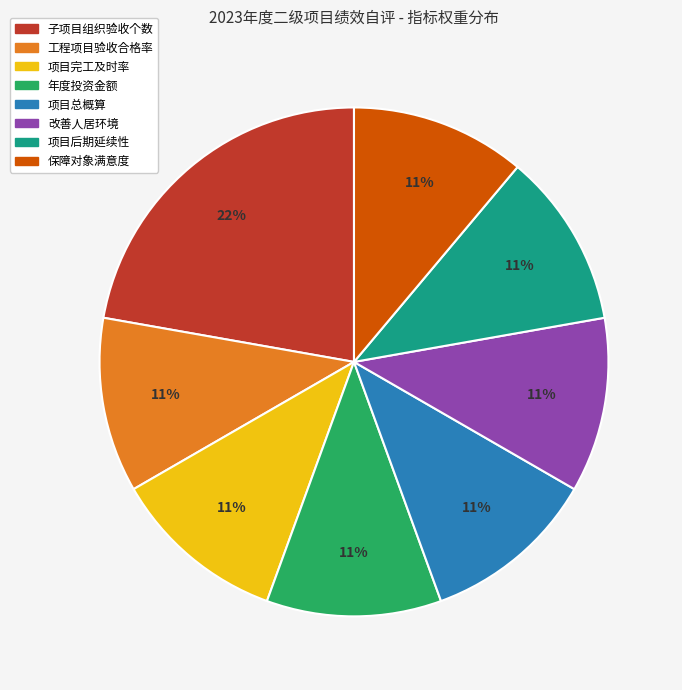

True or false: 项目后期延续性 accounts for 1% of the total.

False